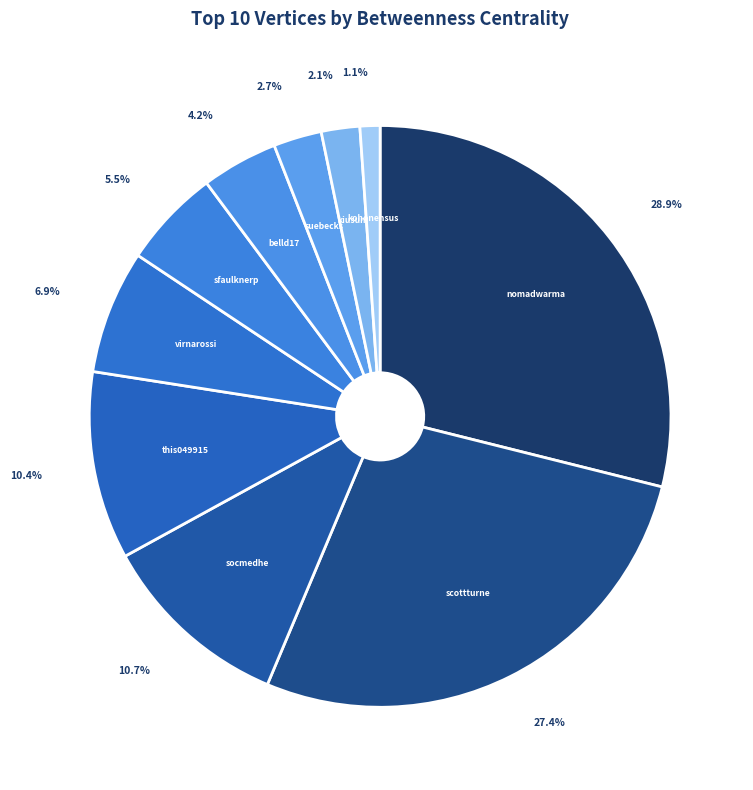

Is there any slice that represents more than half of the pie?

No